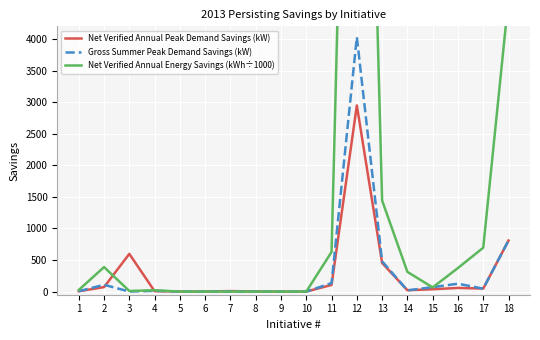

Rank the categories by Net Verified Annual Energy Savings (kWh÷1000) value from highest to lowest.

12, 18, 13, 17, 11, 2, 16, 14, 15, 1, 4, 3, 7, 5, 6, 8, 9, 10